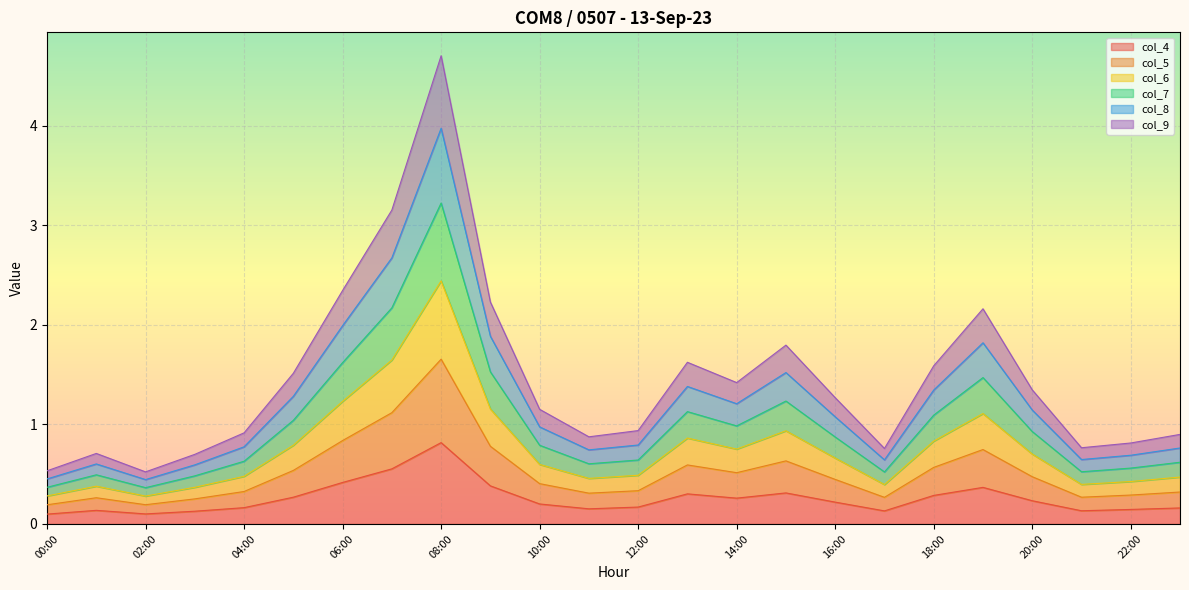

Which category has the highest value in the col_6 series?

08:00